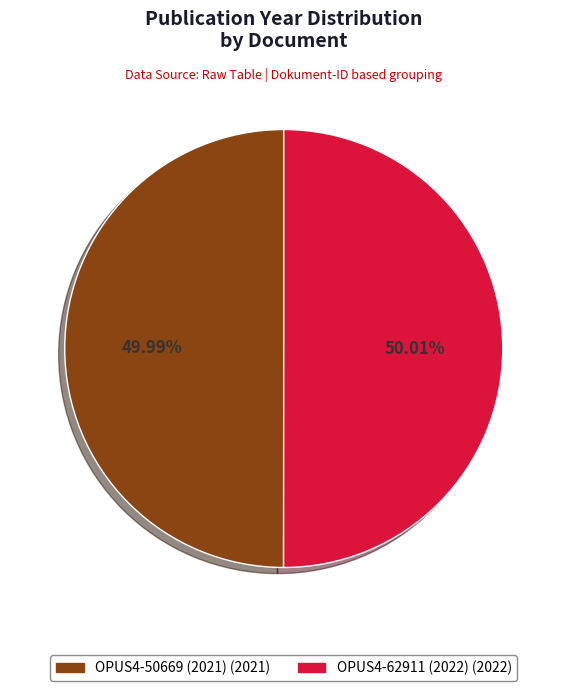

What percentage is NOT represented by OPUS4-50669 (2021)?

50.0%